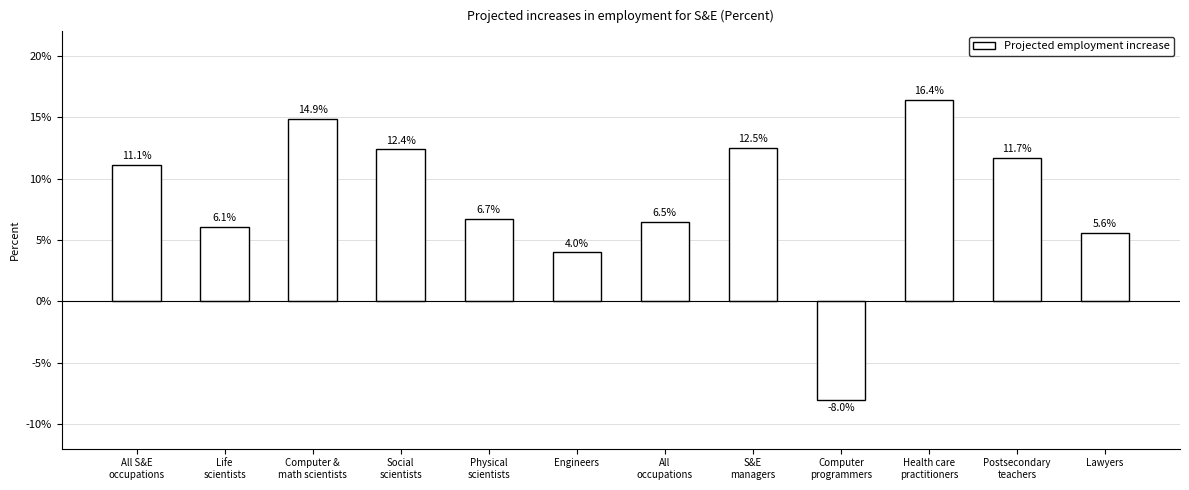

What position from the right is Computer &
math scientists?

10